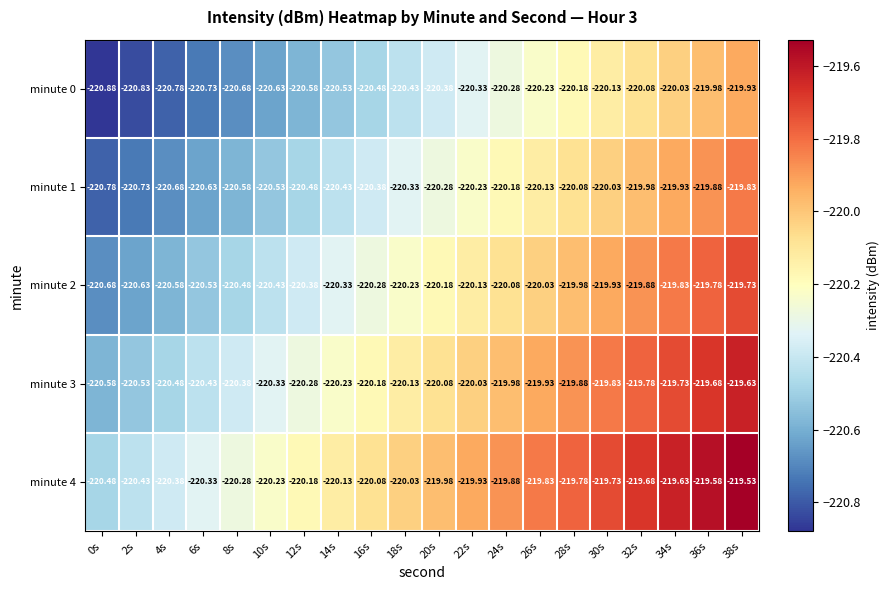

Is the value of minute 2 at 4s greater than the value of minute 3 at 6s?

No